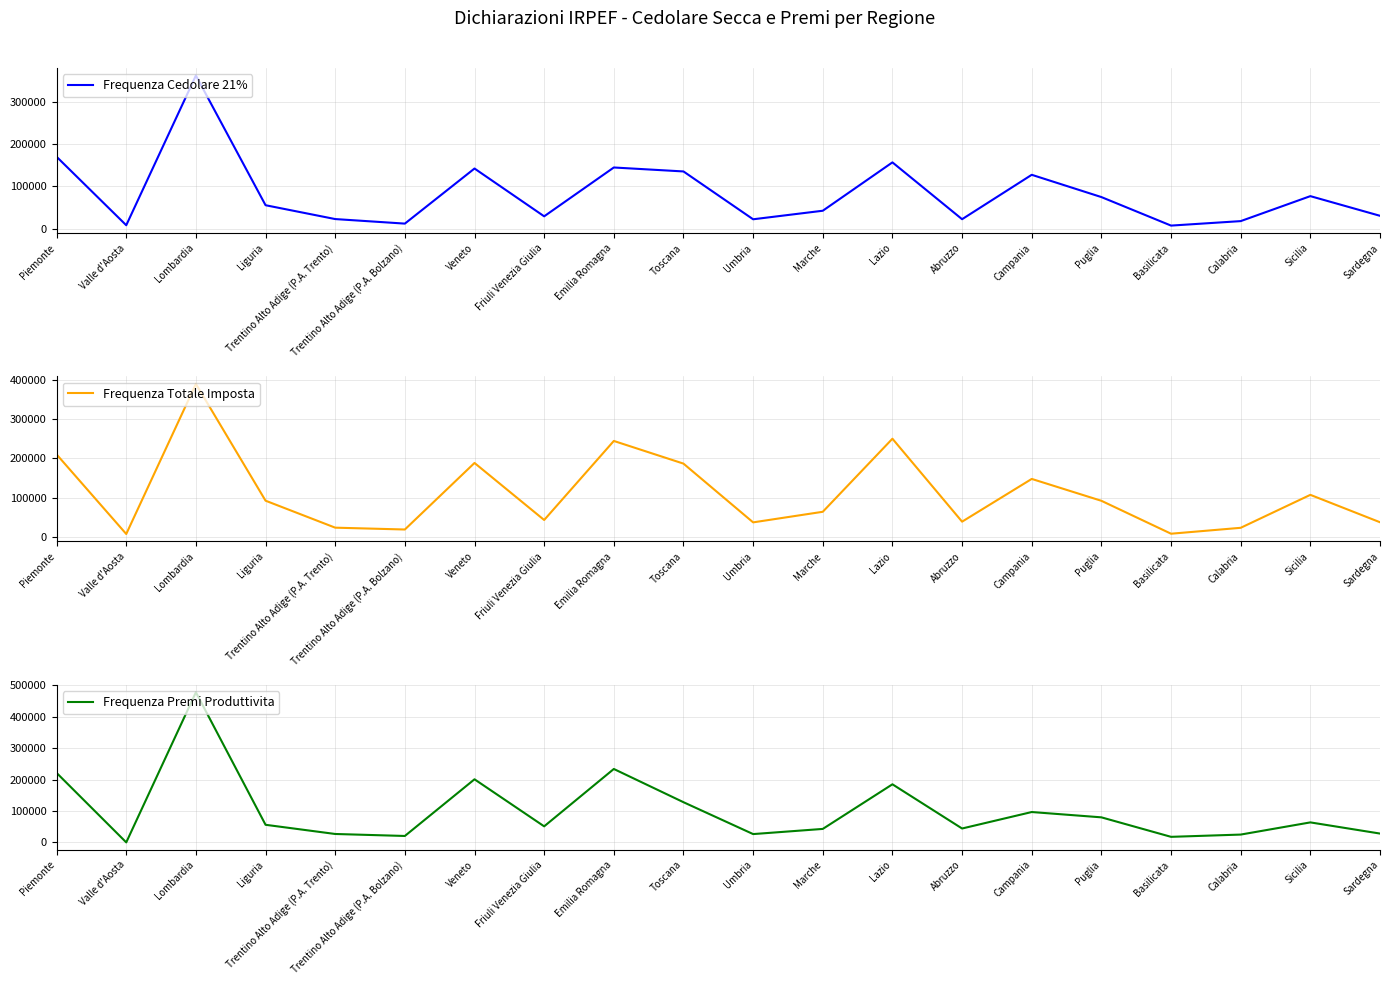

Between Liguria and Valle d'Aosta, which is larger?

Liguria